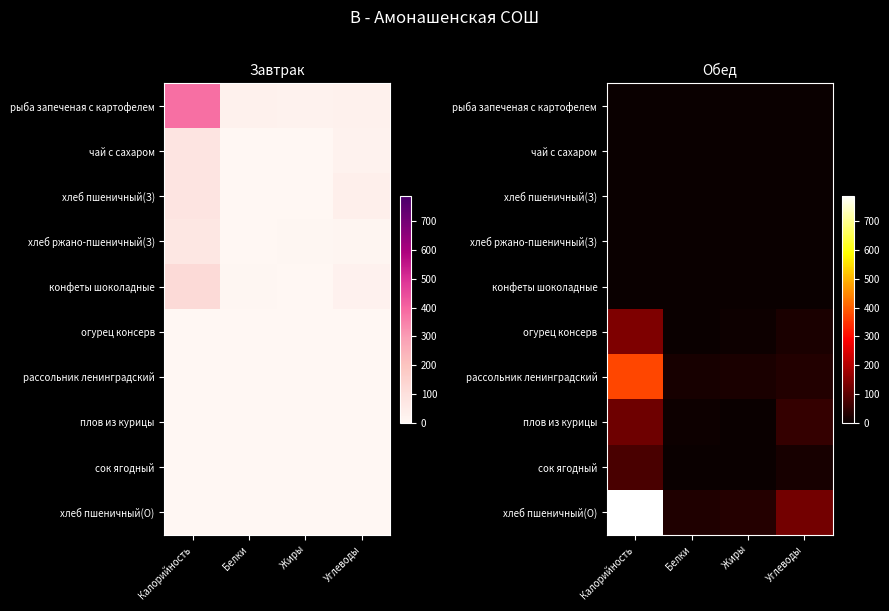

What is the total value across all series at Жиры?

58.1